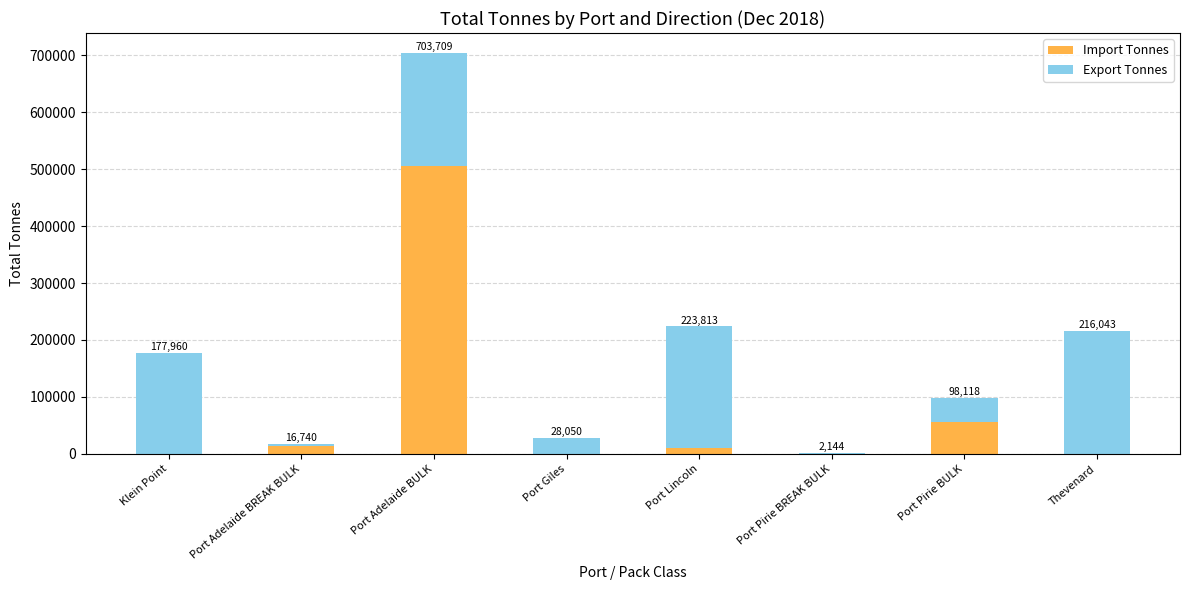

At which category is the sum across all series the highest?

Port Adelaide BULK